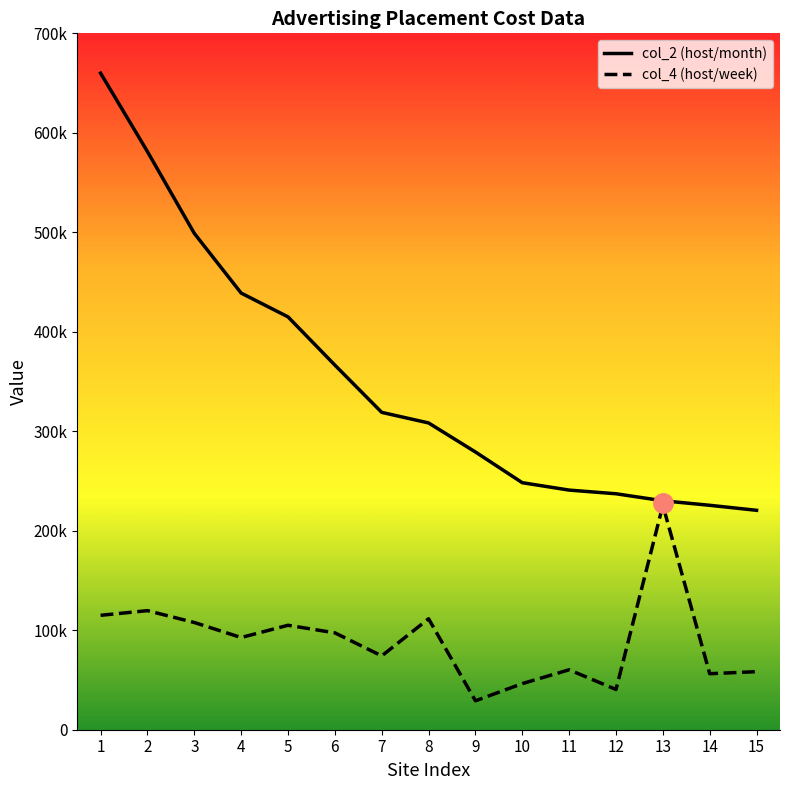

What are all the series names shown in the legend?

col_2 (host/month), col_4 (host/week)